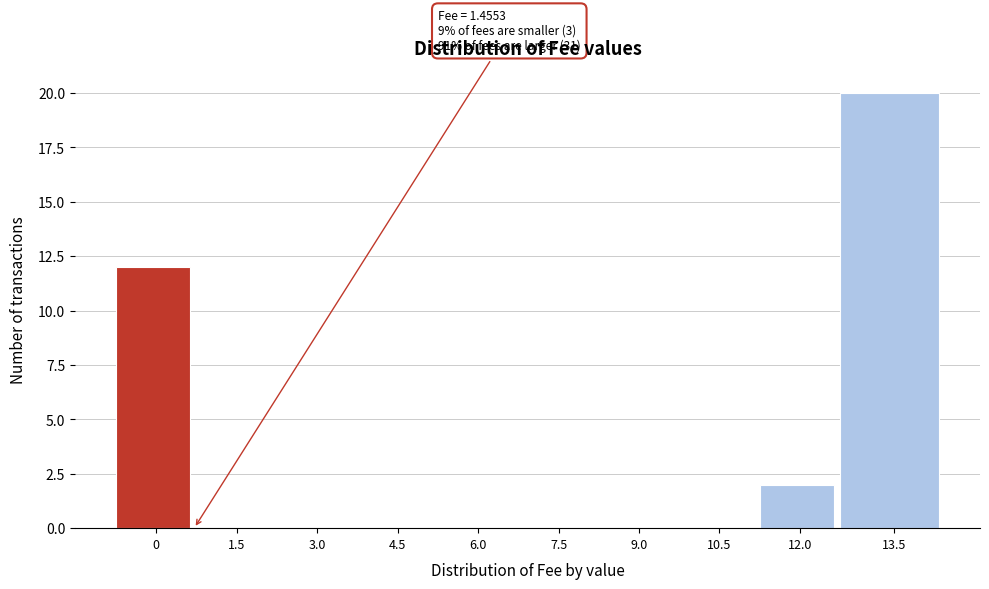

Reading right to left, transcribe all the data shown in this chart.

13.5=20	12.0=2	10.5=0	9.0=0	7.5=0	6.0=0	4.5=0	3.0=0	1.5=0	0=12